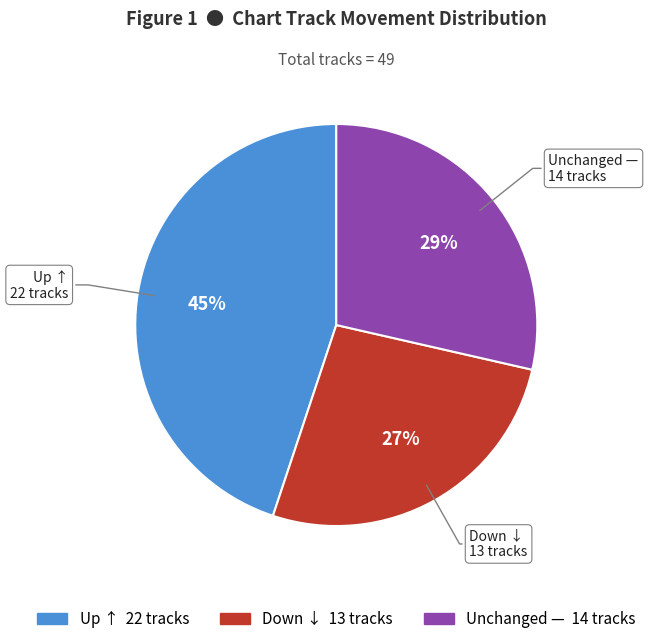

Is there any slice that represents more than half of the pie?

No